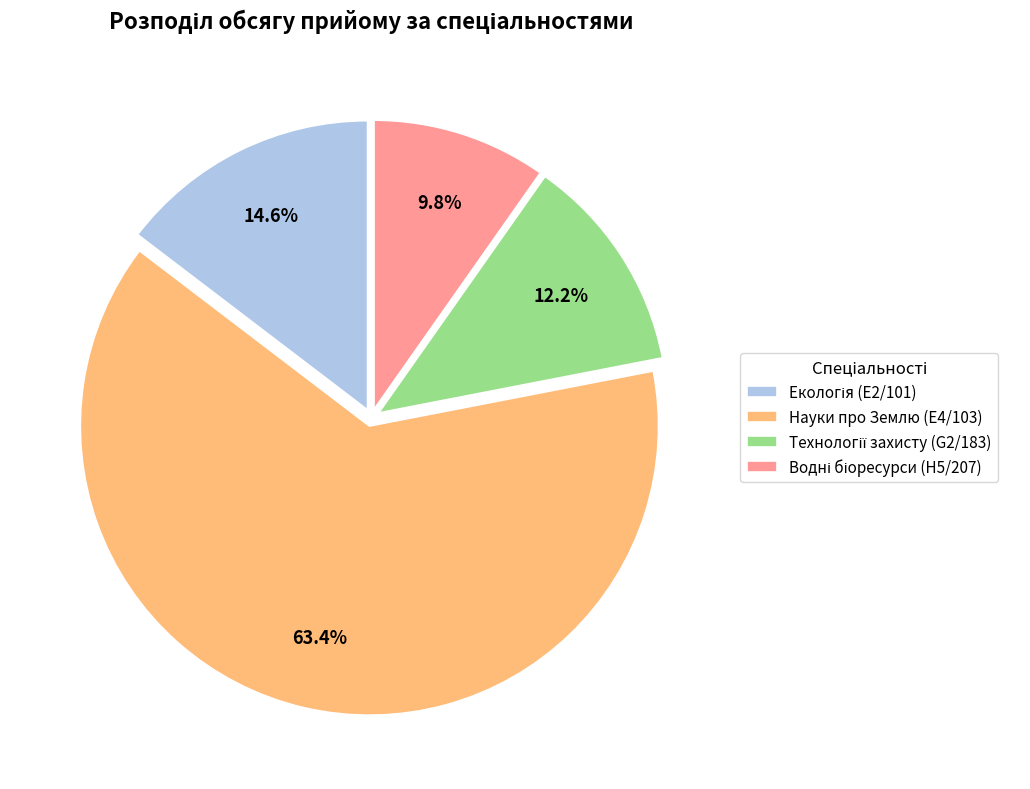

How much of the chart is everything except Науки про Землю (E4/103)?

36.6%